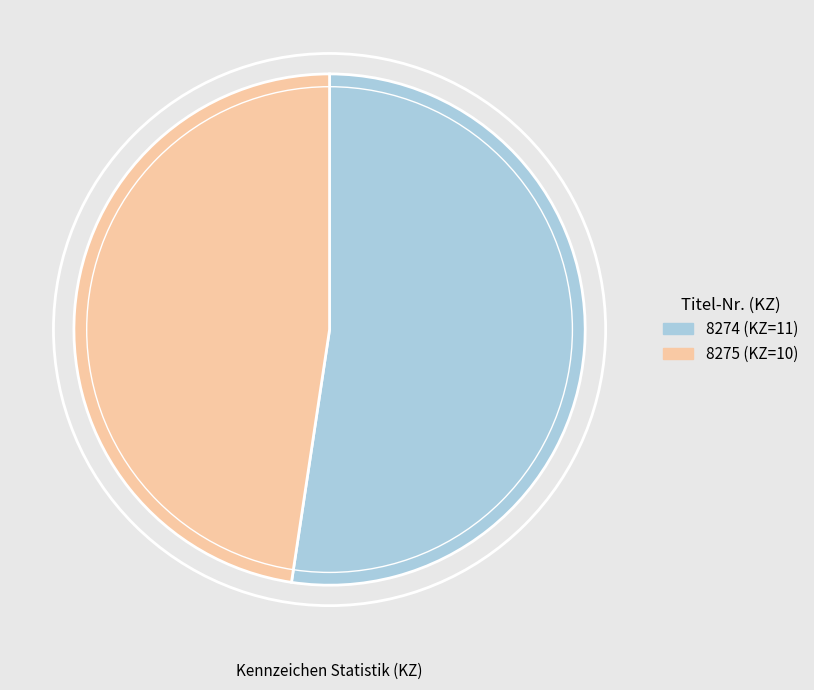

Does 8274 represent more than half of the total?

Yes